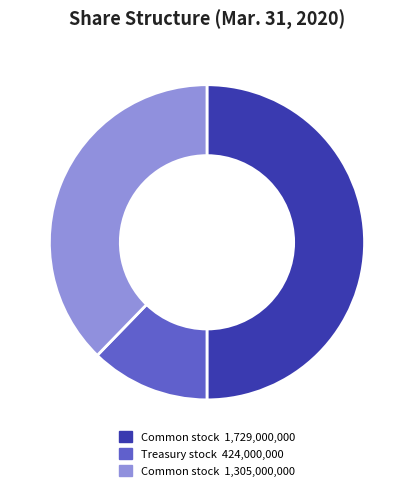

How many slices are in this pie chart?

3